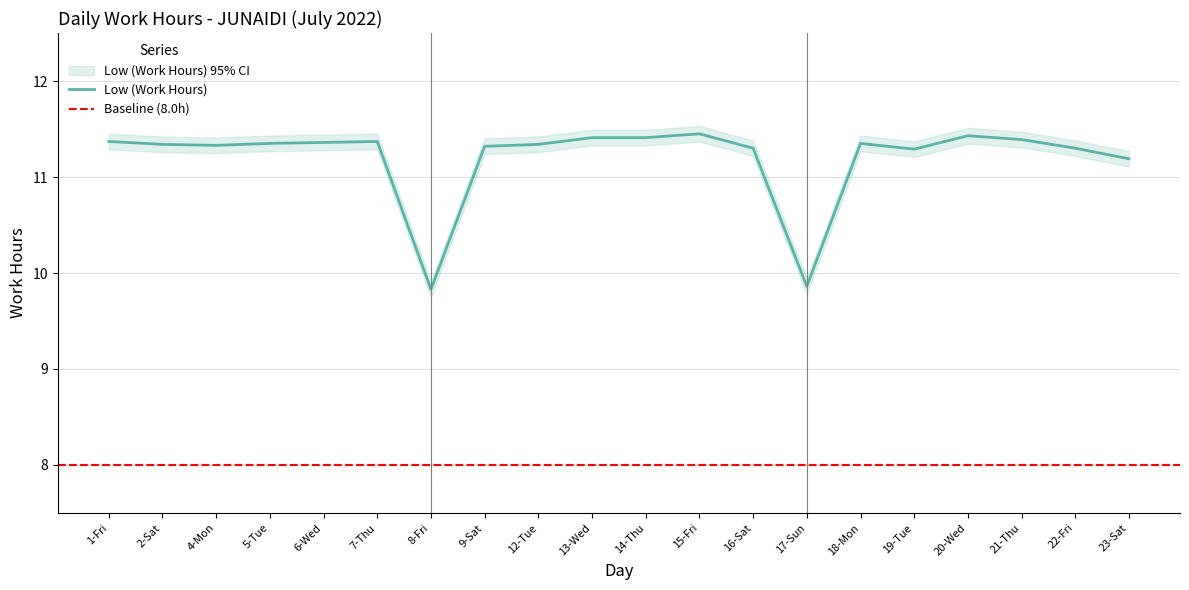

Which category has the highest value across all series?

15-Fri